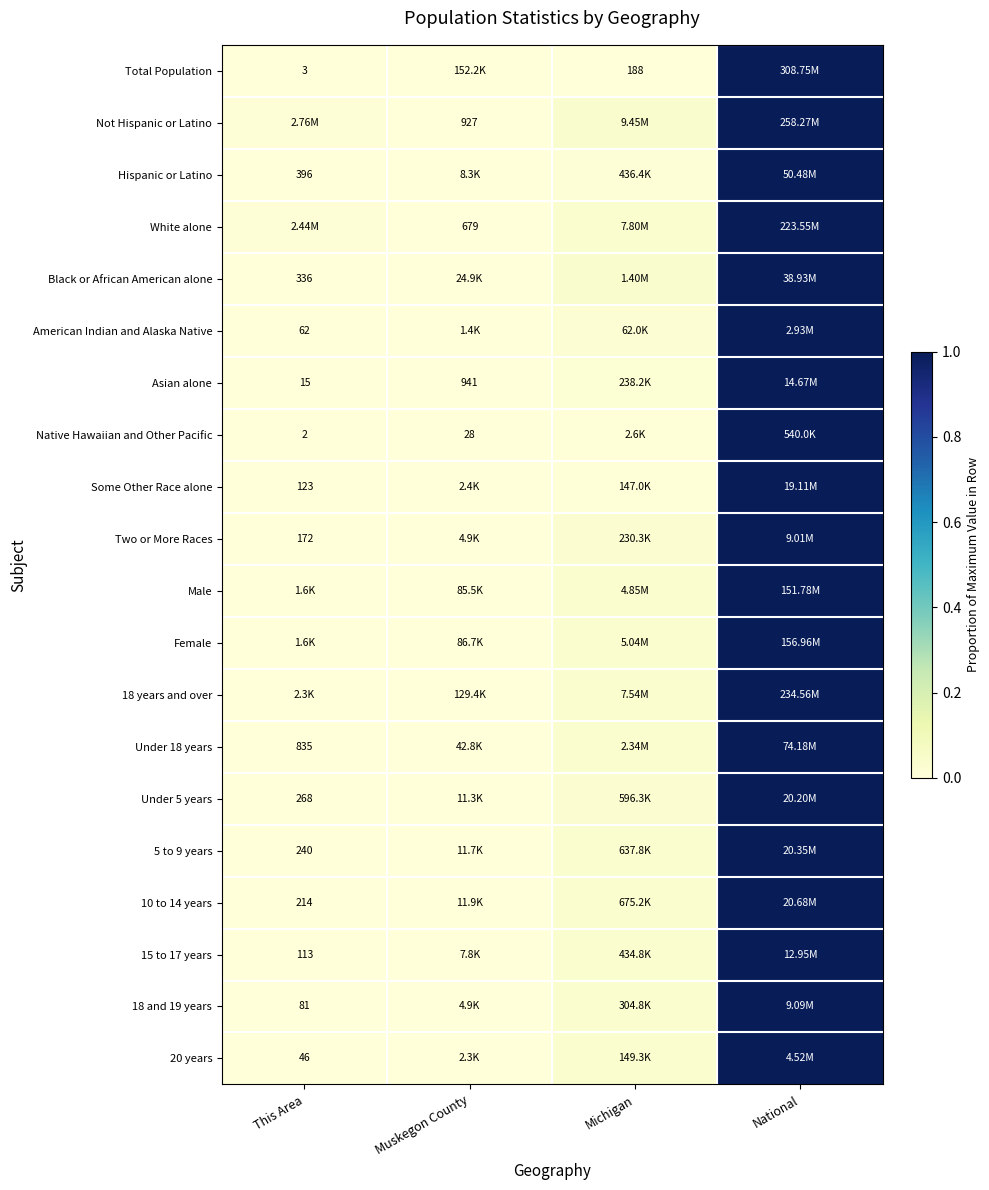

Which category has the lowest value in the Female series?

This Area